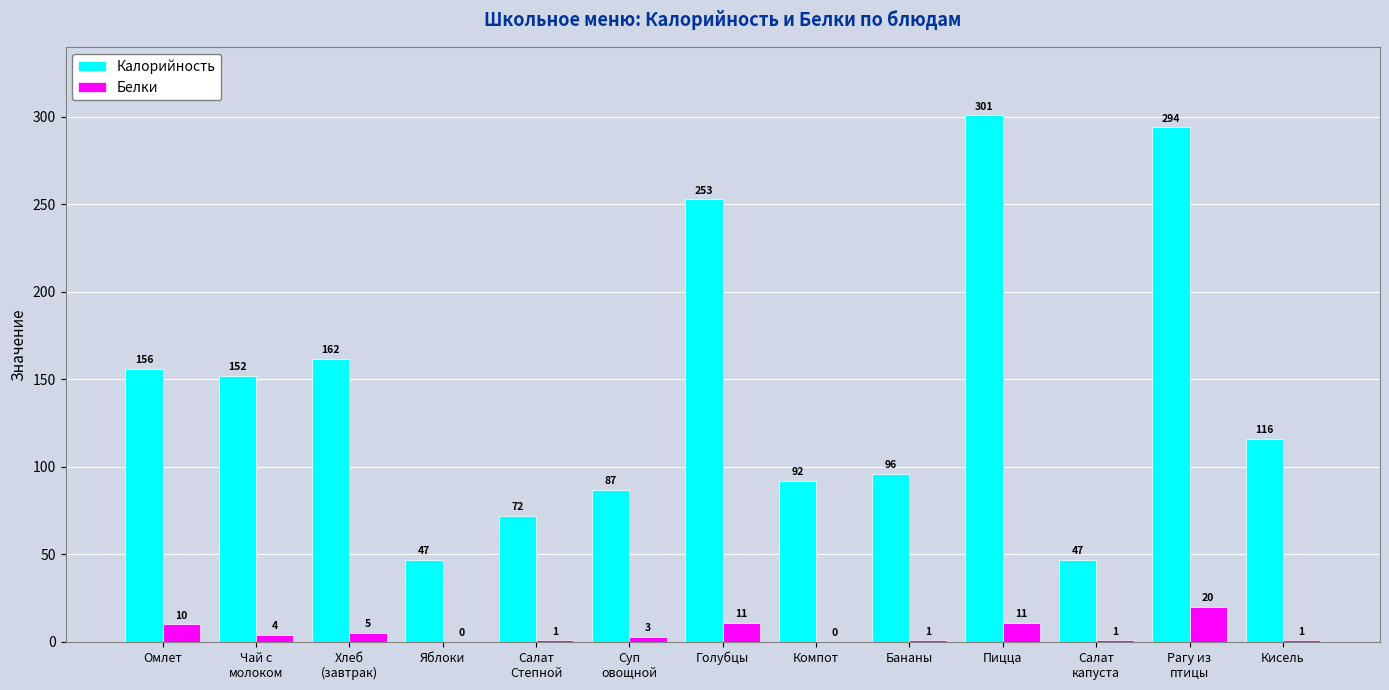

What is the total value across all series at Салат
капуста?

48.0